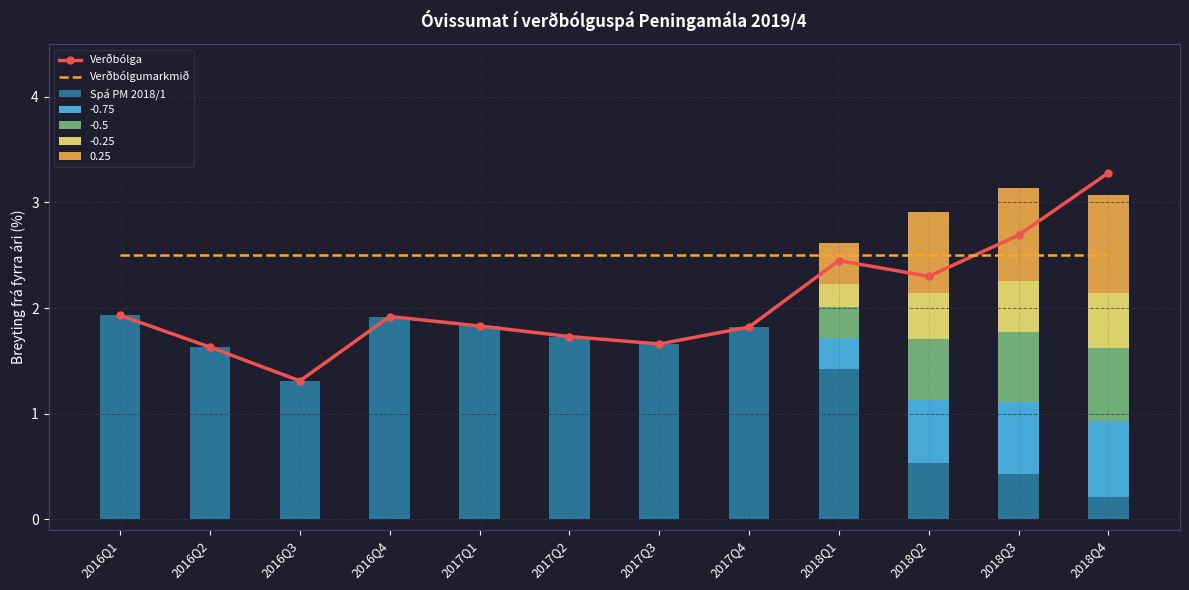

How many values in the Spá PM 2018/1 series exceed 1?

9